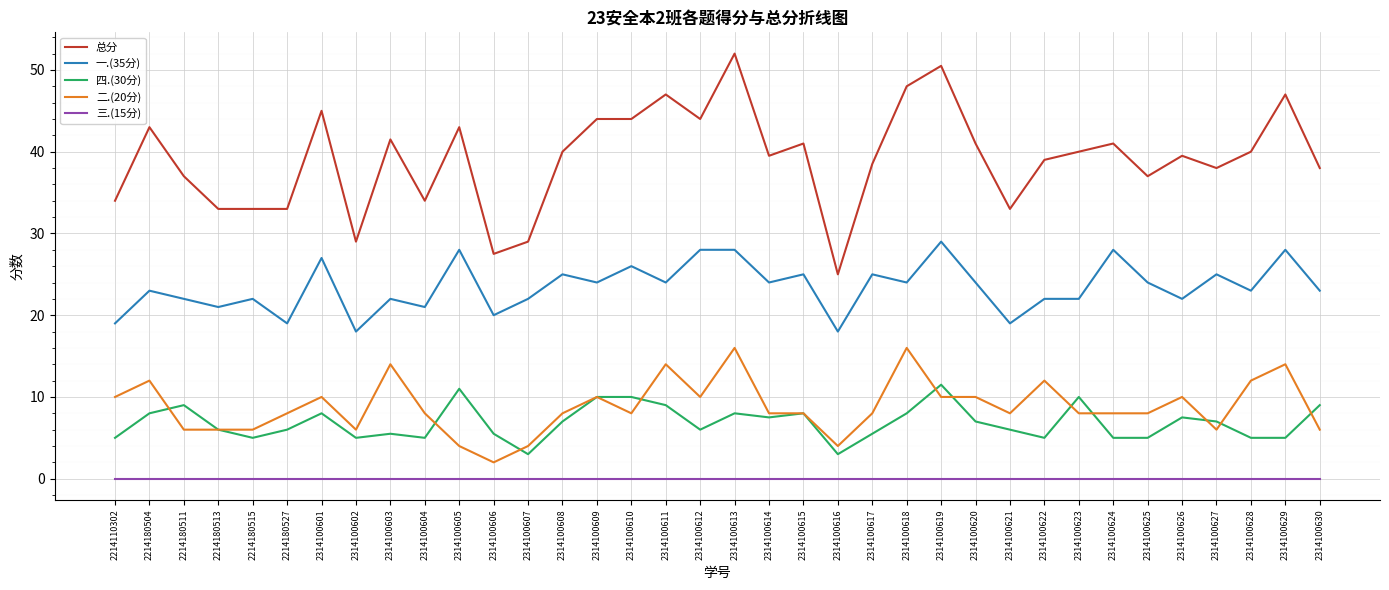

Rank the series at 2314100630 from lowest to highest value.

三.(15分), 二.(20分), 四.(30分), 一.(35分), 总分